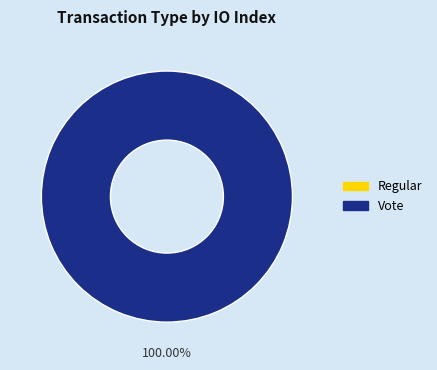

Between Regular and Vote, which is larger?

Vote